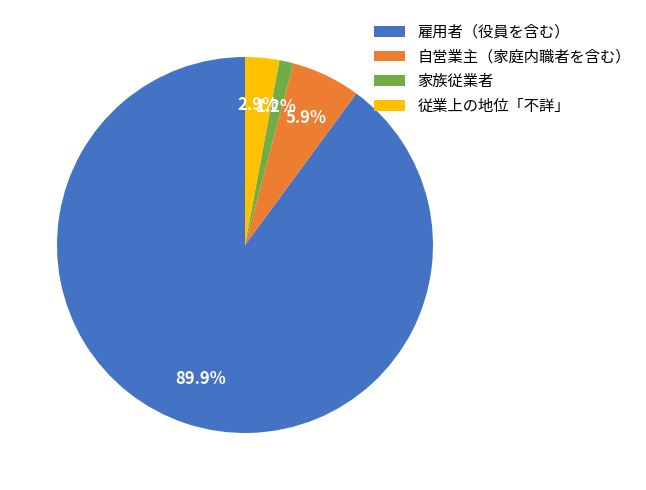

Rank the categories by value from highest to lowest.

雇用者（役員を含む）, 自営業主（家庭内職者を含む）, 従業上の地位「不詳」, 家族従業者